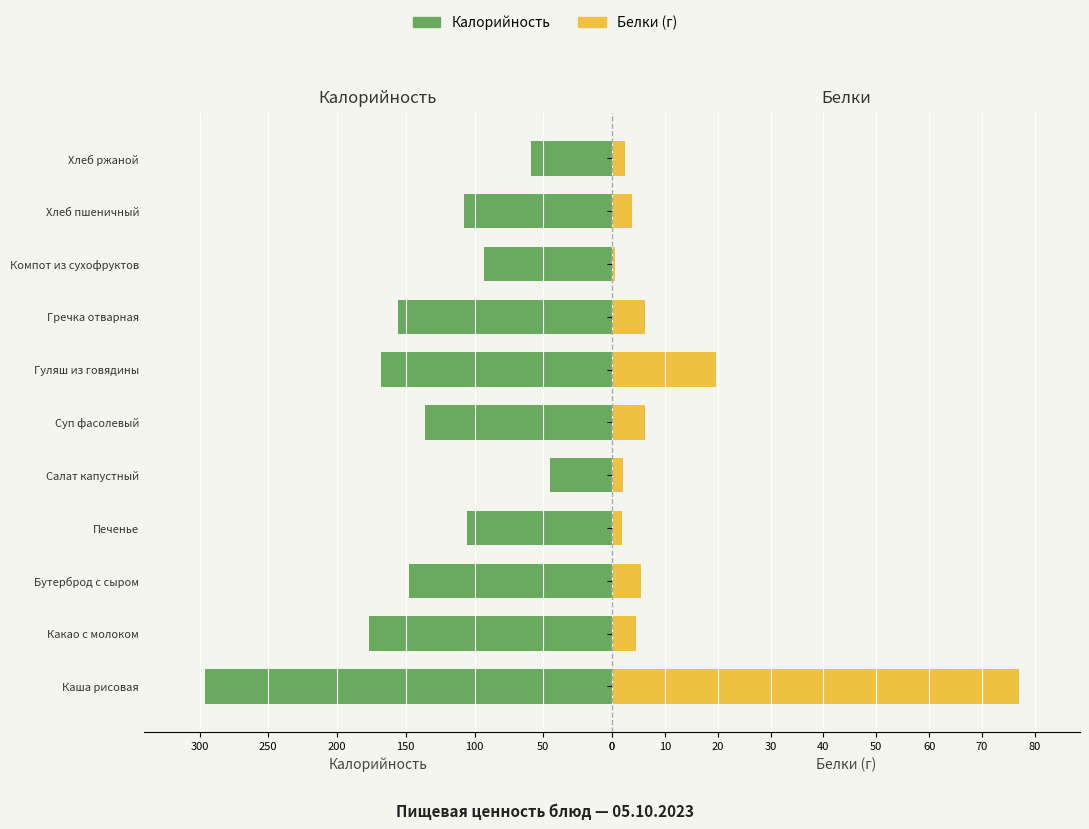

Rank the series by their average value, from highest to lowest.

Калорийность, Белки